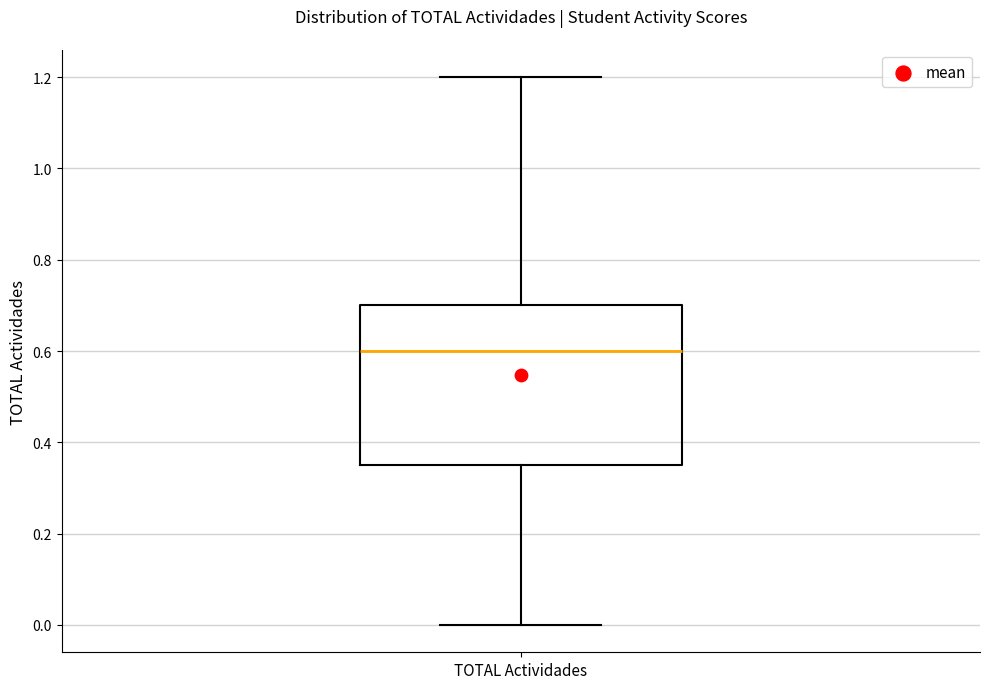

Transcribe this box plot: give where the median line is, the range the box spans, and where the two whiskers end, as read against the y-axis. The values are not printed on the chart, so give them approximately, as read against the axis.

median 0.60, box 0.36 to 0.70, whiskers 0.00 to 1.20